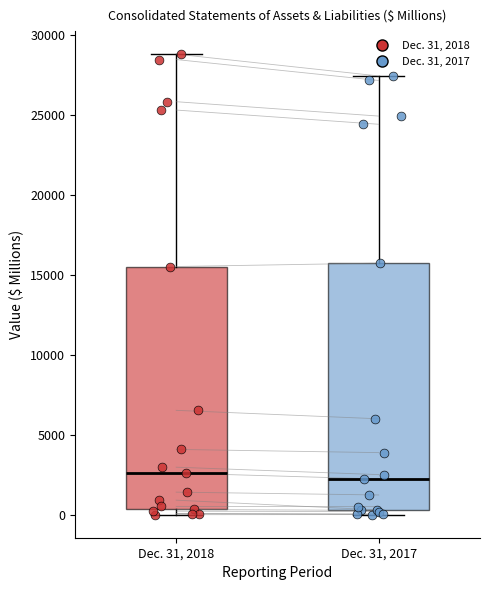

Where does the median line of the box for Dec. 31, 2017 sit on the y-axis? The values are not printed on the chart, so give them approximately, as read against the axis.

2000